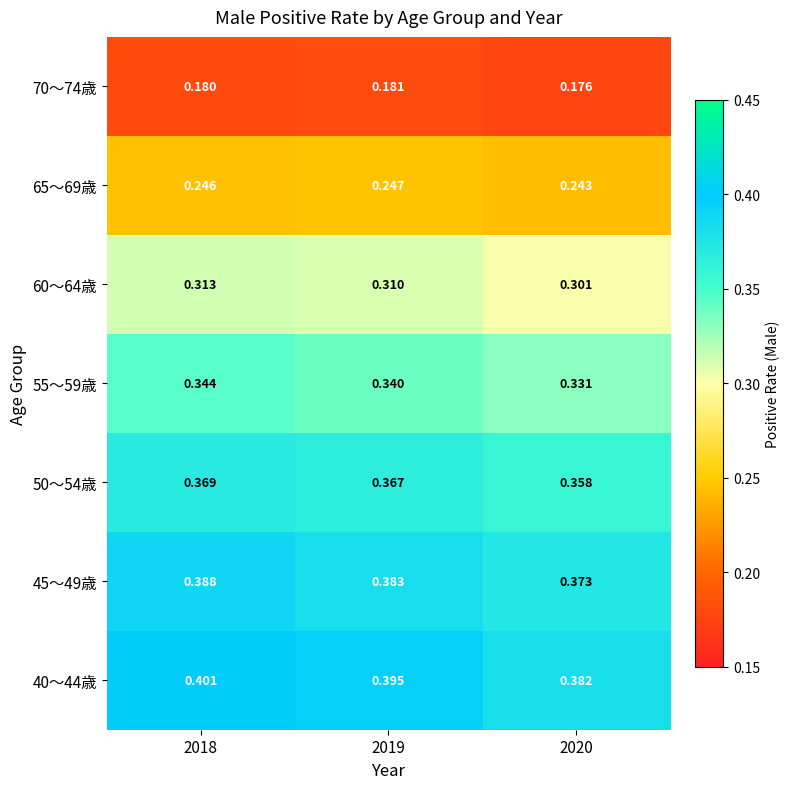

Is the value of 55～59歳 at 2018 greater than the value of 50～54歳 at 2018?

No